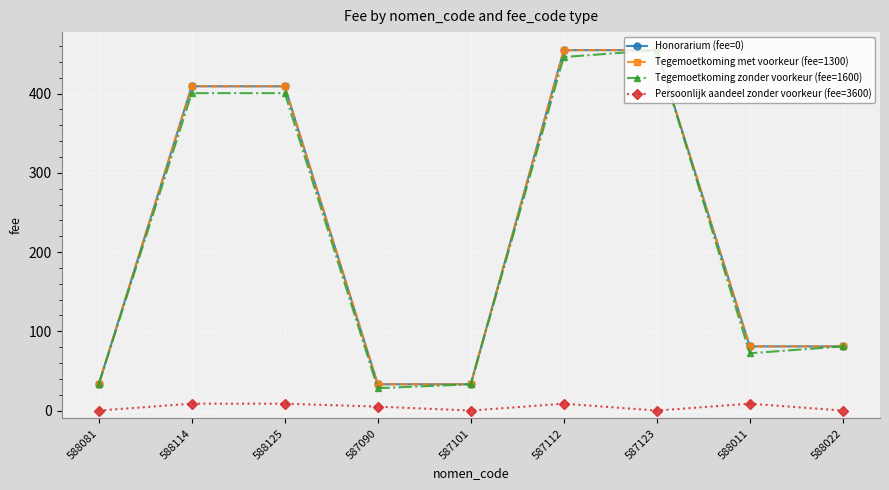

How many data points in Tegemoetkoming met voorkeur (fee=1300) are above 80?

6